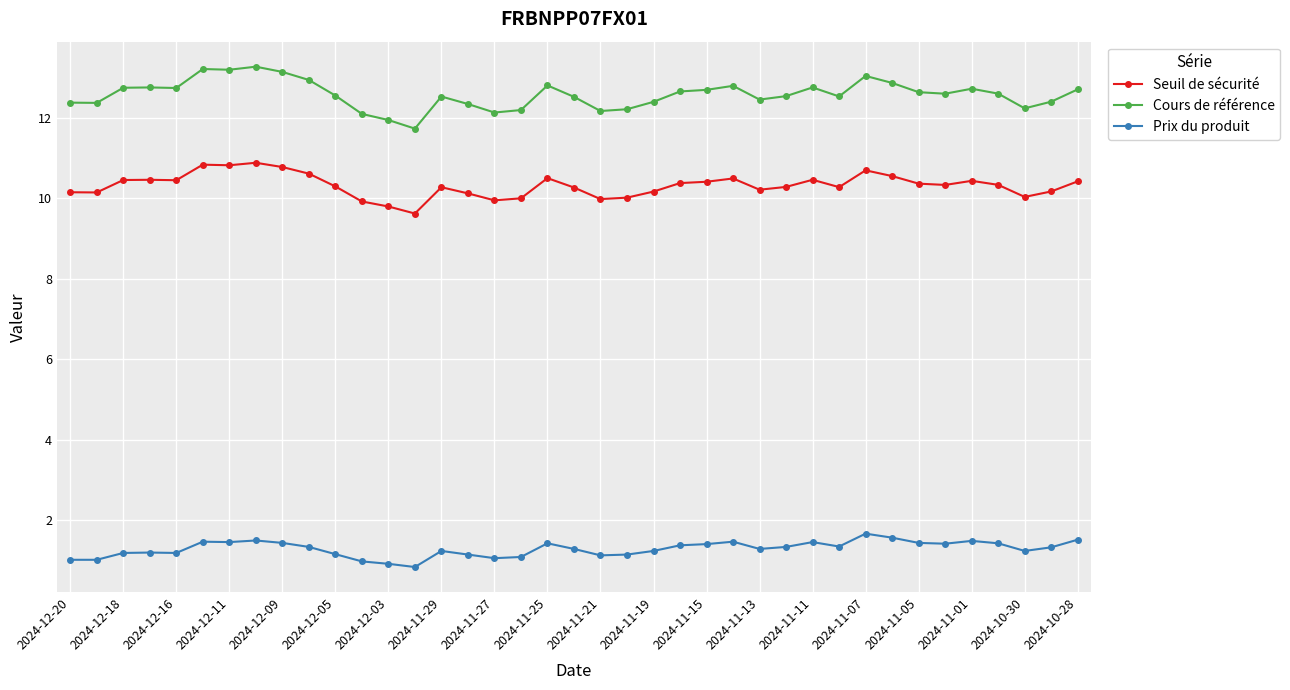

What is the value of the Seuil de sécurité point at the 36th from the left?

10.3